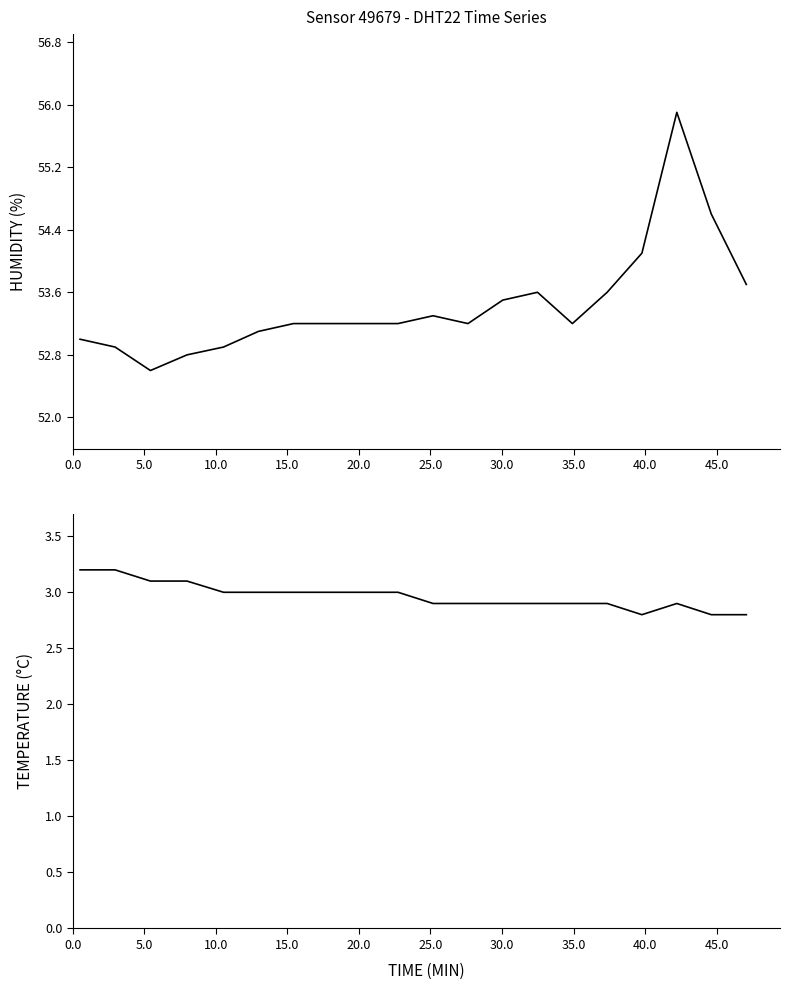

Reading left to right, transcribe all the data shown in this chart.

humidity: 53.0	52.9	52.6	52.8	52.9	53.1	53.2	53.2	53.2	53.2	53.3	53.2	53.5	53.6	53.2	53.6	54.1	55.9	54.6	53.7
temperature: 3.2	3.2	3.1	3.1	3.0	3.0	3.0	3.0	3.0	3.0	2.9	2.9	2.9	2.9	2.9	2.9	2.8	2.9	2.8	2.8